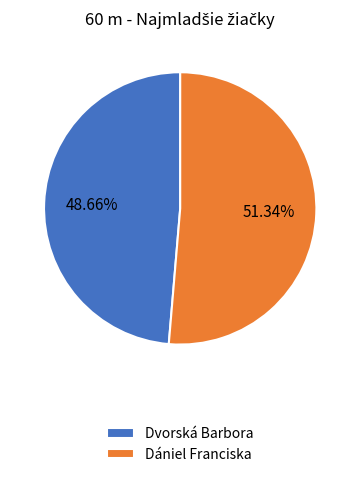

The Dvorská Barbora slice represents 49% of the pie. True or false?

True